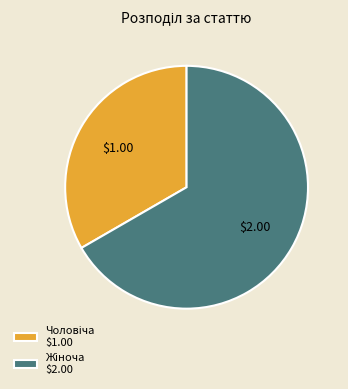

Does any single category account for the majority?

Yes